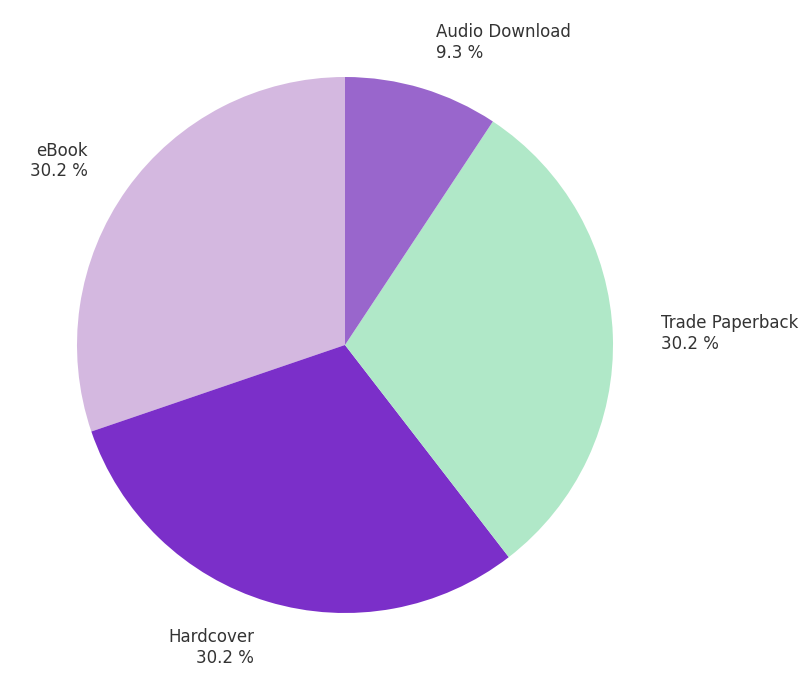

Approximately how many times larger is the value at Trade Paperback compared to eBook?

1.0